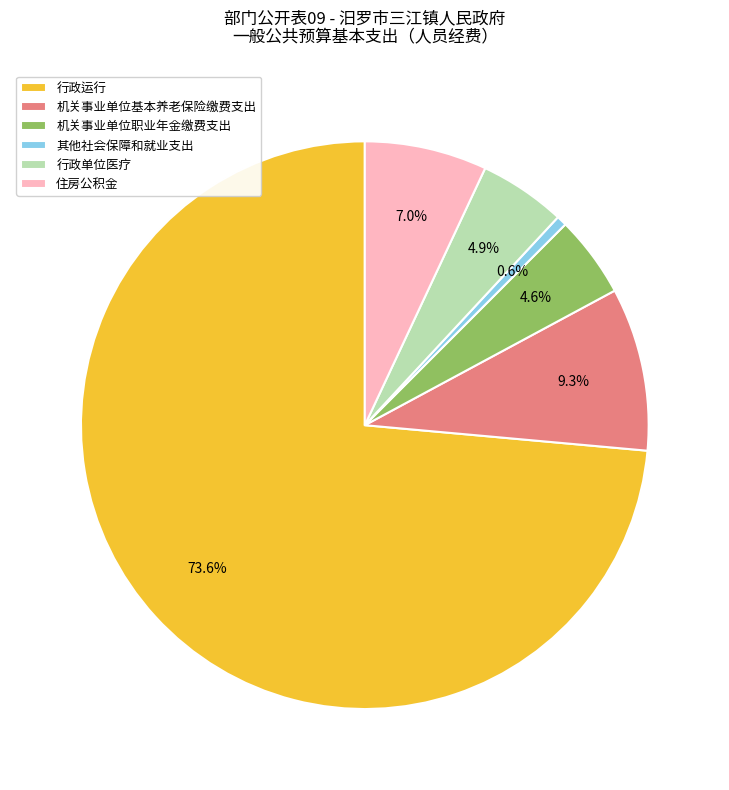

How many segments does this pie chart have?

6